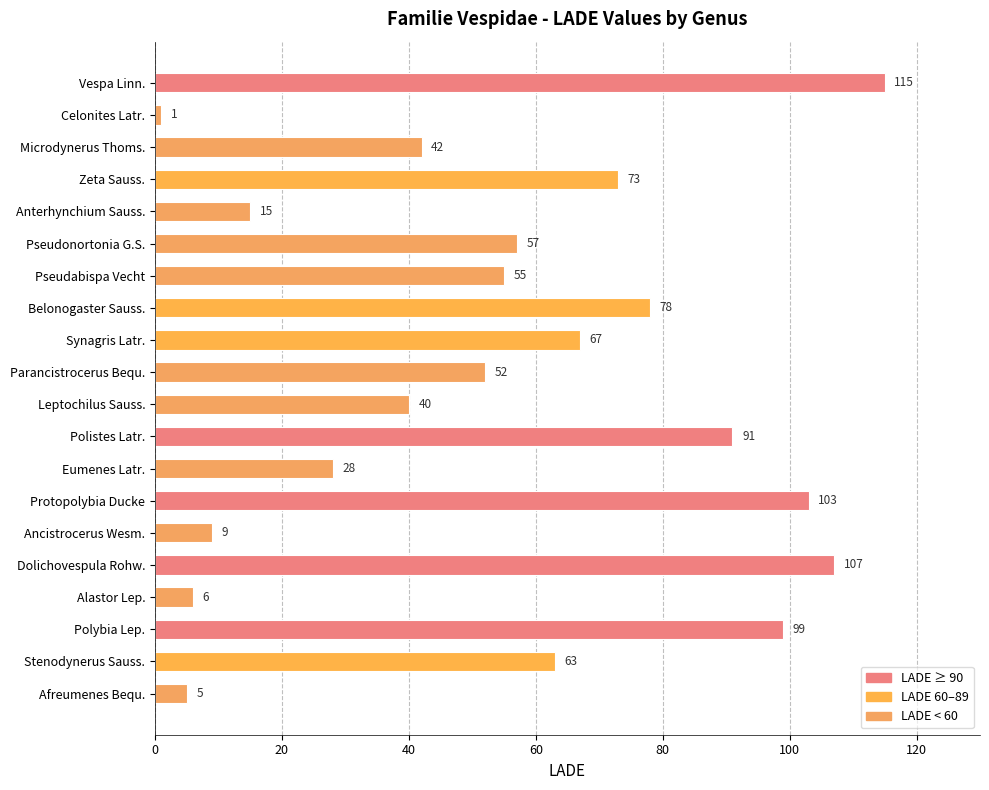

The chart shows a value of 88 at Pseudabispa Vecht. True or false?

False